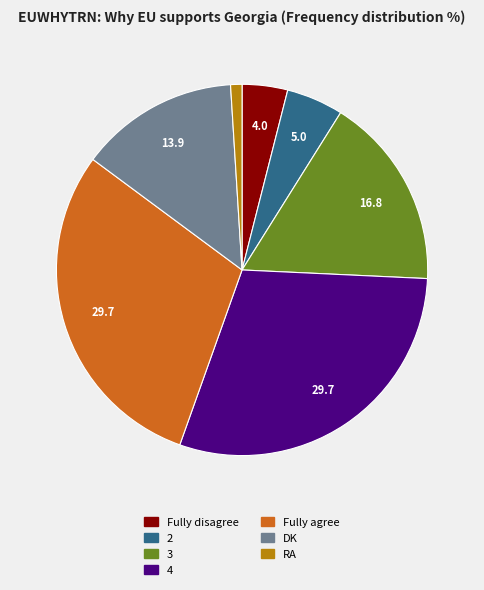

Which category has the smallest portion of the pie?

RA